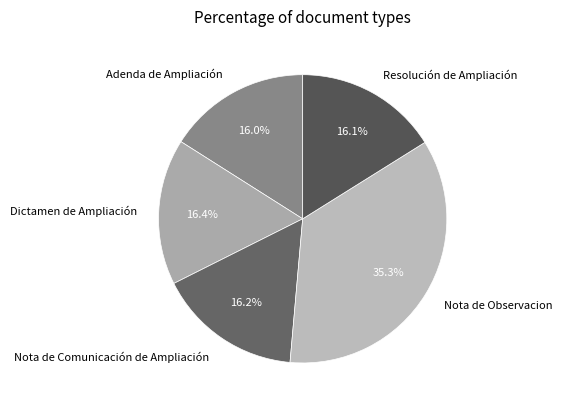

Approximately how many times larger is the value at Resolución de Ampliación compared to Adenda de Ampliación?

1.0